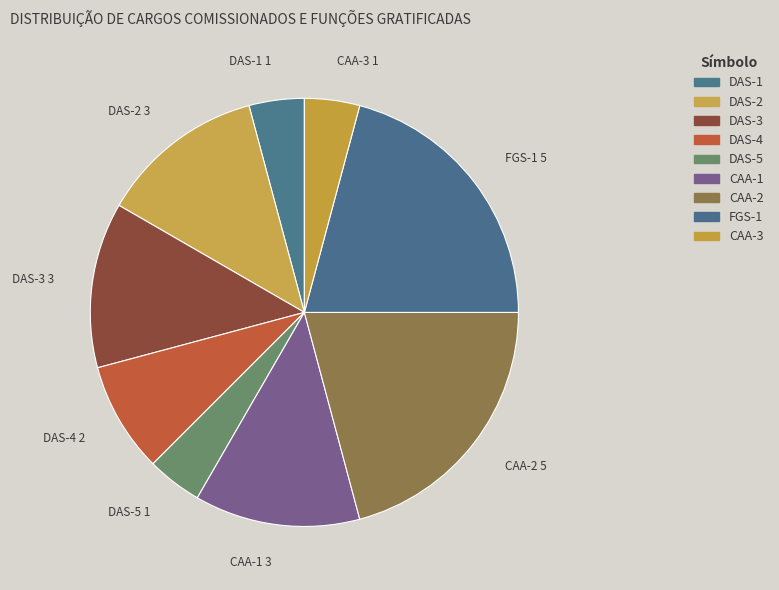

How many segments does this pie chart have?

9